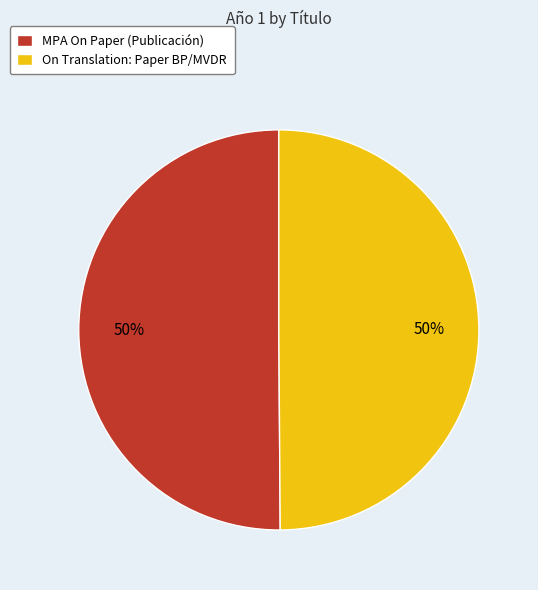

True or false: MPA On Paper (Publicación) accounts for 50% of the total.

True